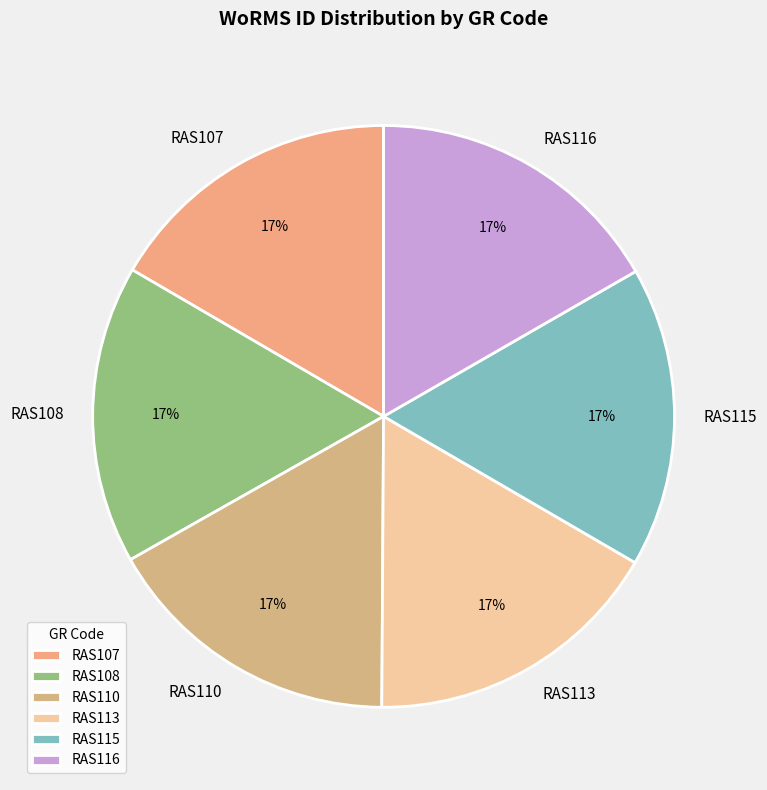

To the nearest percent, what percentage of the pie is RAS115?

17%